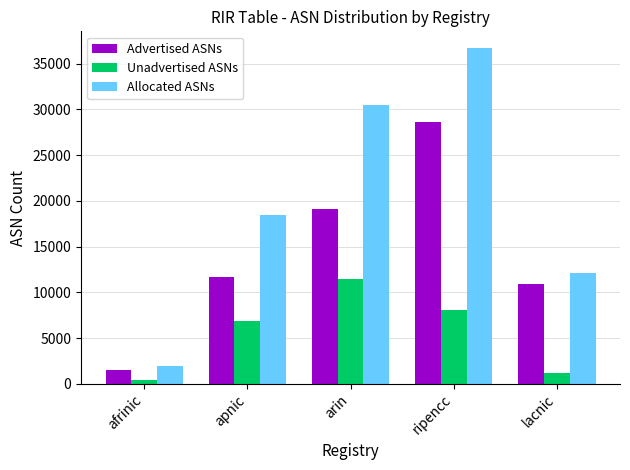

Which series has the largest range (max minus min)?

Allocated ASNs